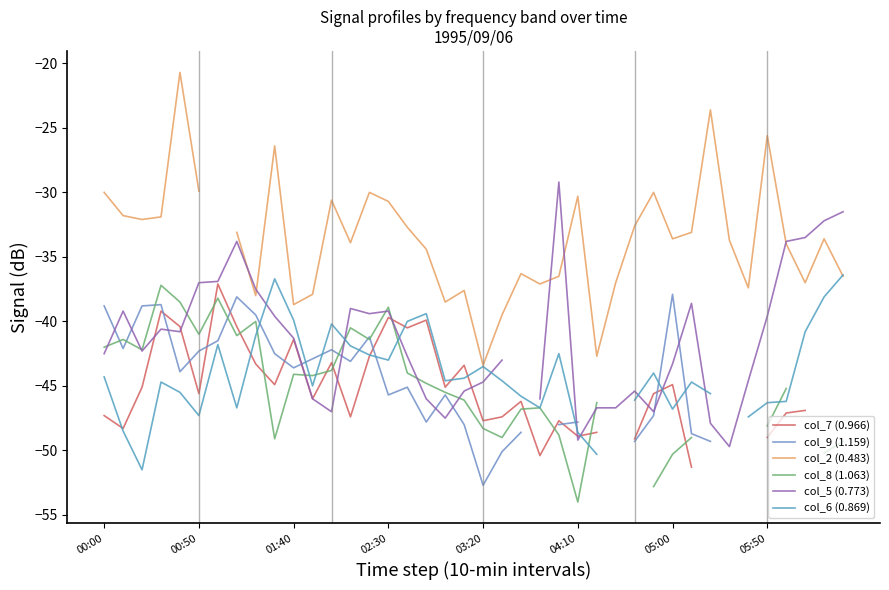

How many data points does each series have?

40